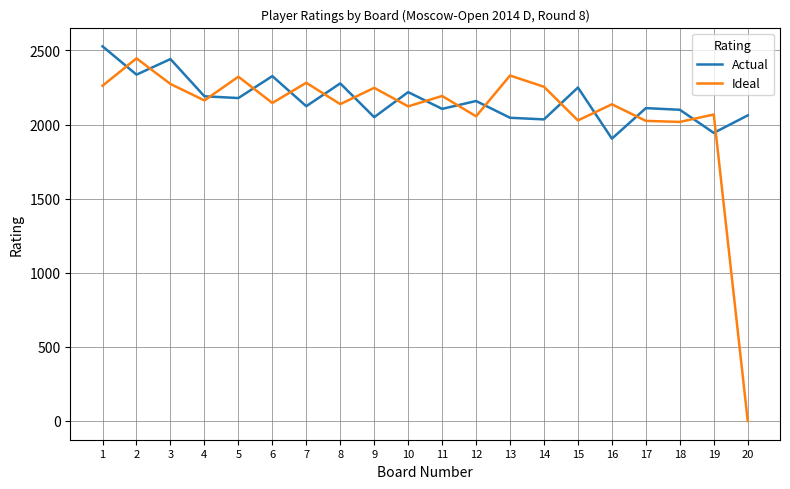

True or false: Actual has a value of 2035 at 14.

True